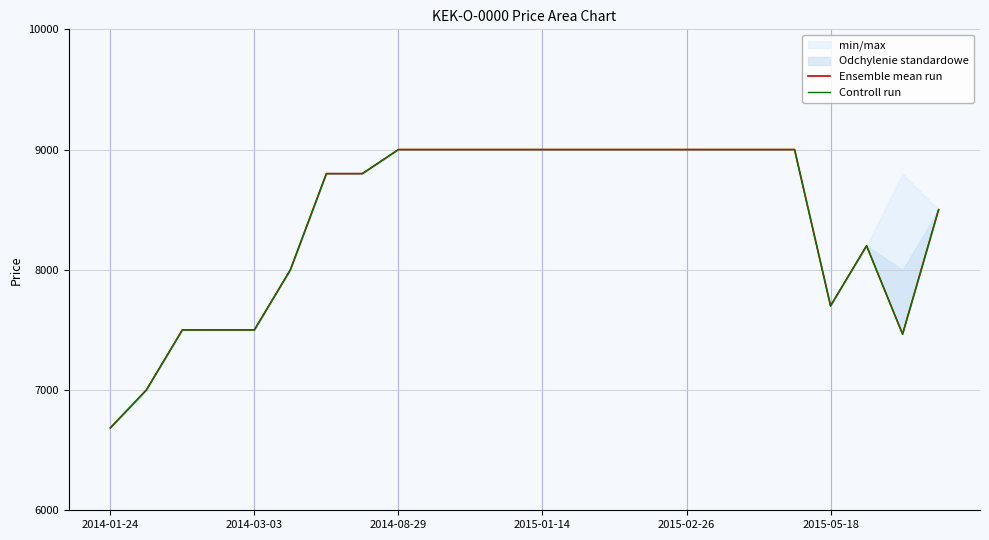

What is the value of the Controll run point at the 23rd from the left?

7465